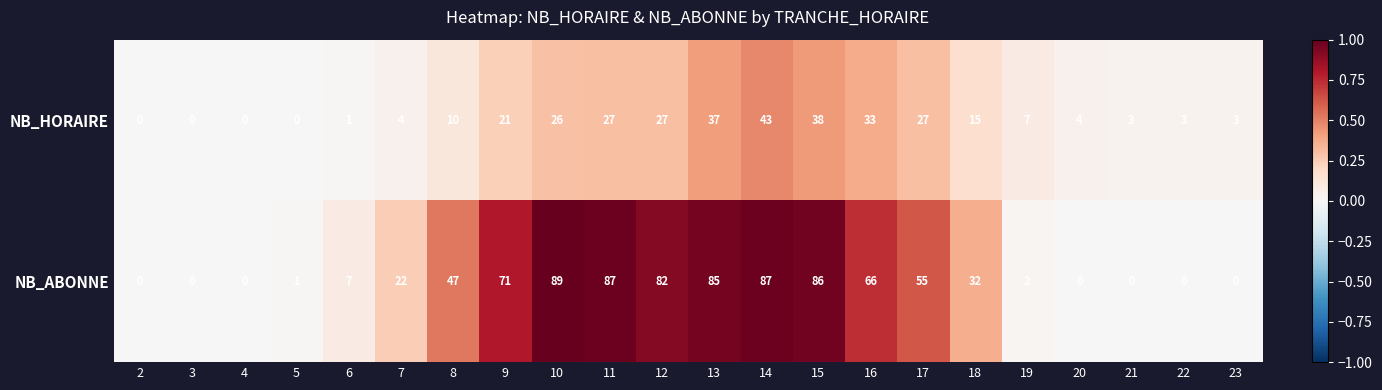

What is the difference between the maximum and minimum values in the NB_ABONNE series?

89